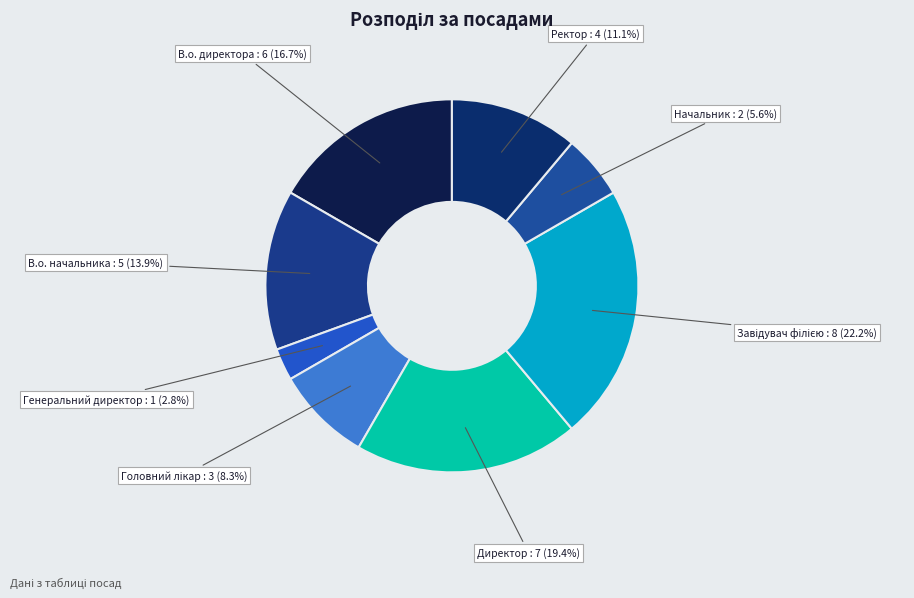

To the nearest percent, what percentage of the pie is Ректор?

11%